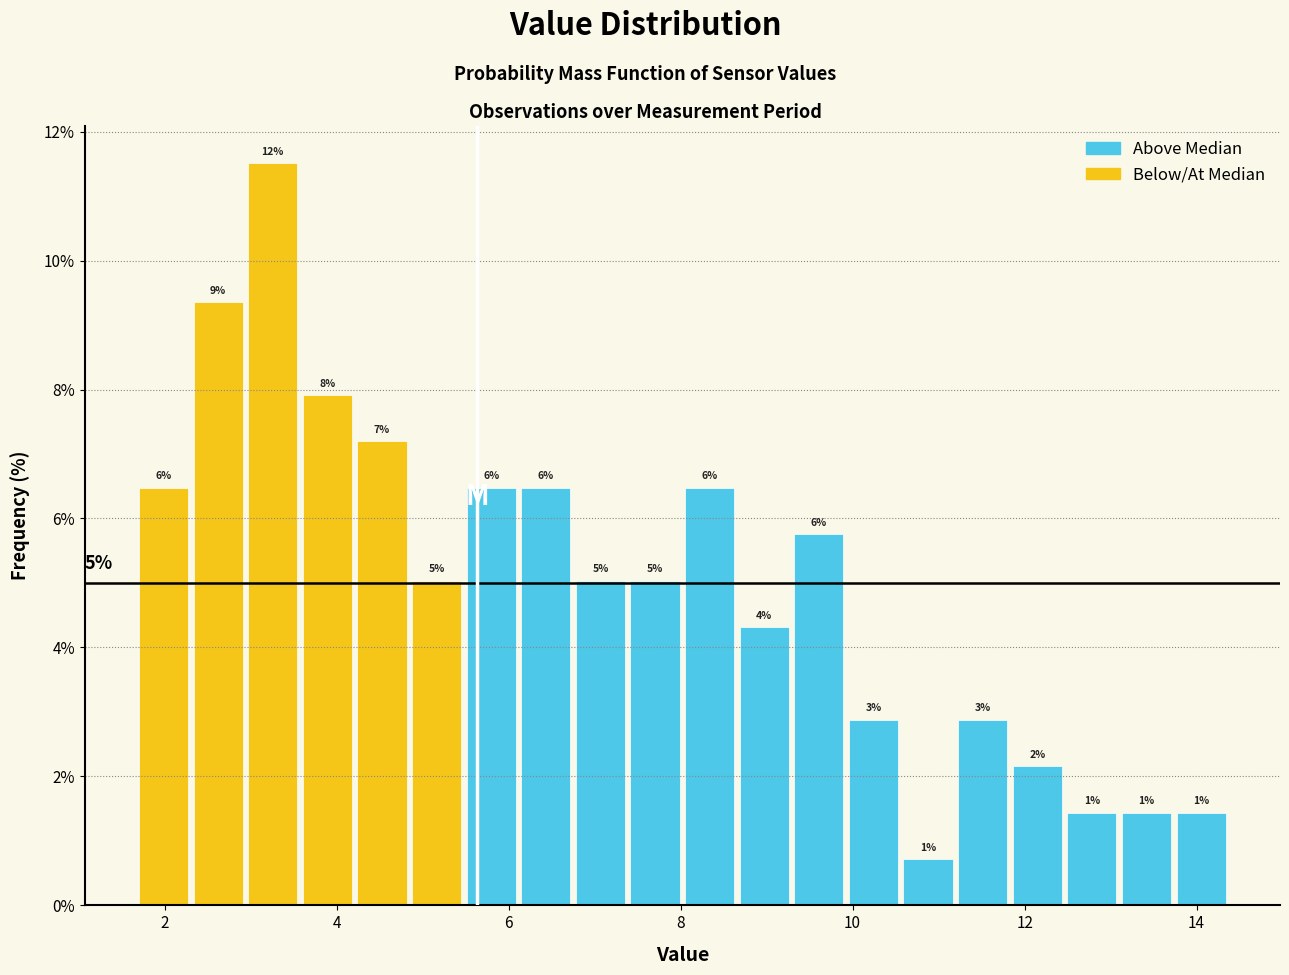

Around what value on the x-axis is the tallest bar? Give the approximate position of its centre, as read against the axis.

3.2